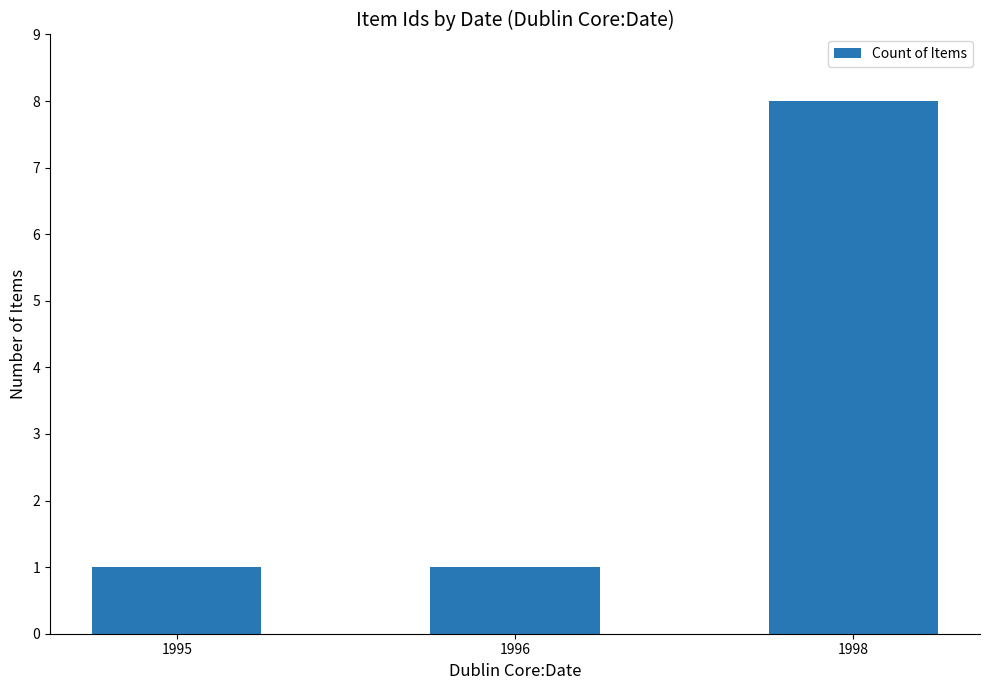

The value at 1995 is 2. True or false?

False